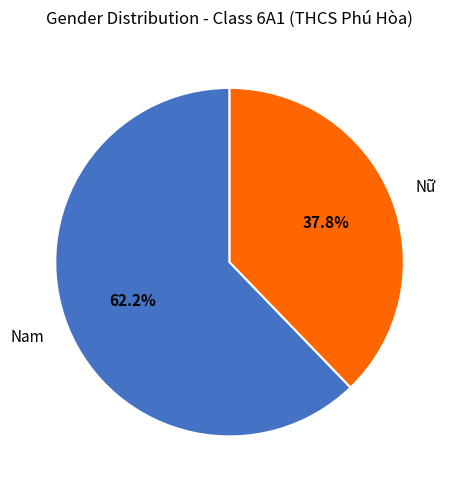

Which has a higher value, Nam or Nữ?

Nam